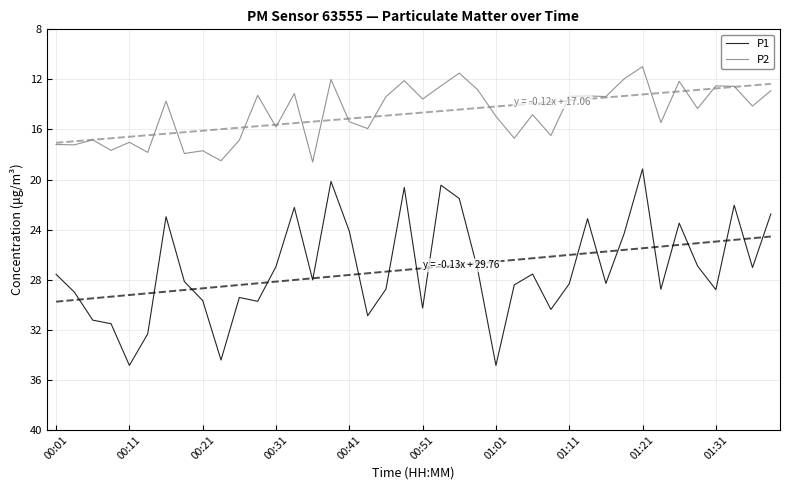

Where does the P2 series first go above 14?

00:01